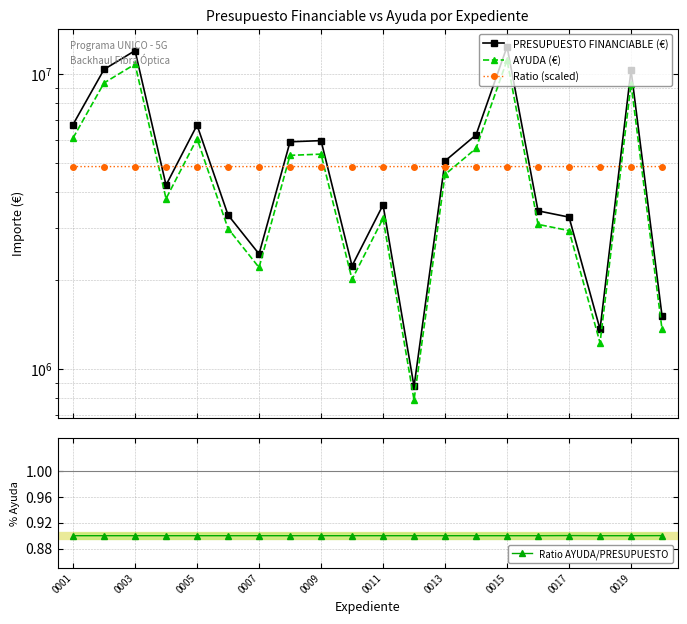

Is it true that Ratio AYUDA/PRESUPUESTO equals 0.9 at 0003?

True